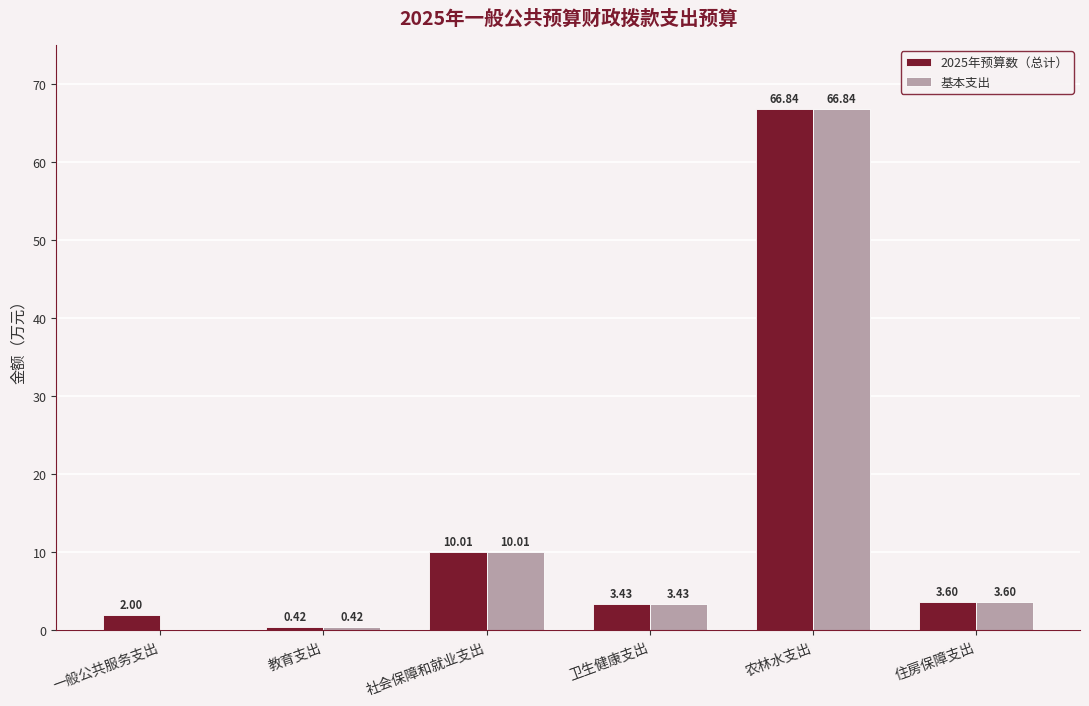

What is the sum of all 基本支出 values?

84.3